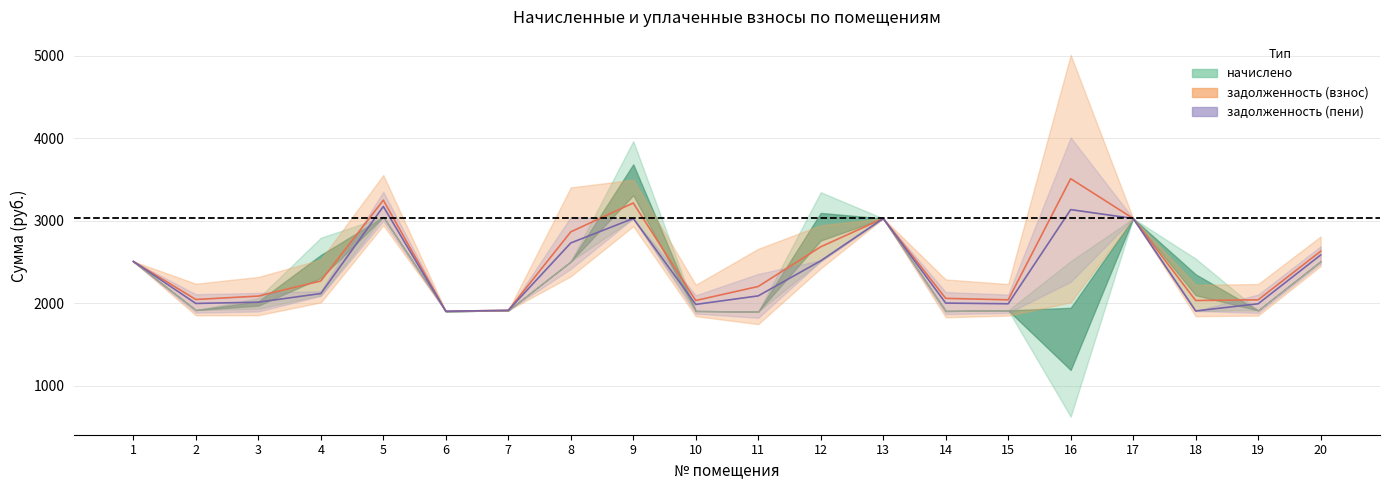

Rank the categories by задолженность (центр) value from lowest to highest.

6, 7, 10, 18, 15, 19, 2, 14, 3, 11, 4, 1, 20, 12, 8, 13, 17, 9, 5, 16